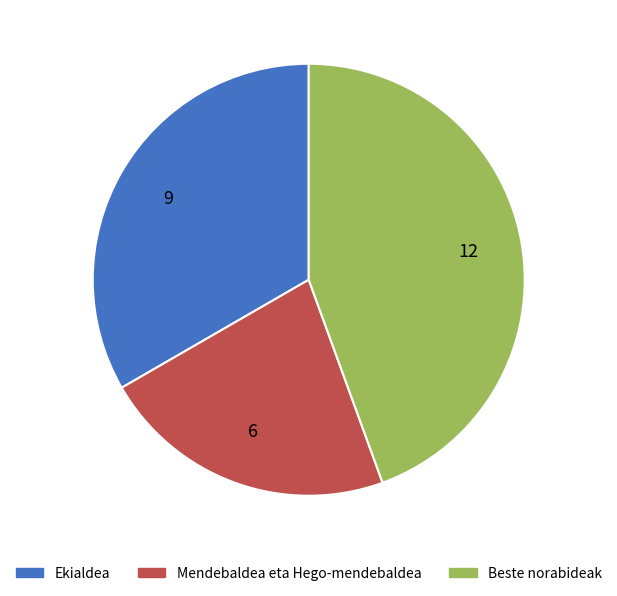

Is there any slice that represents more than half of the pie?

No